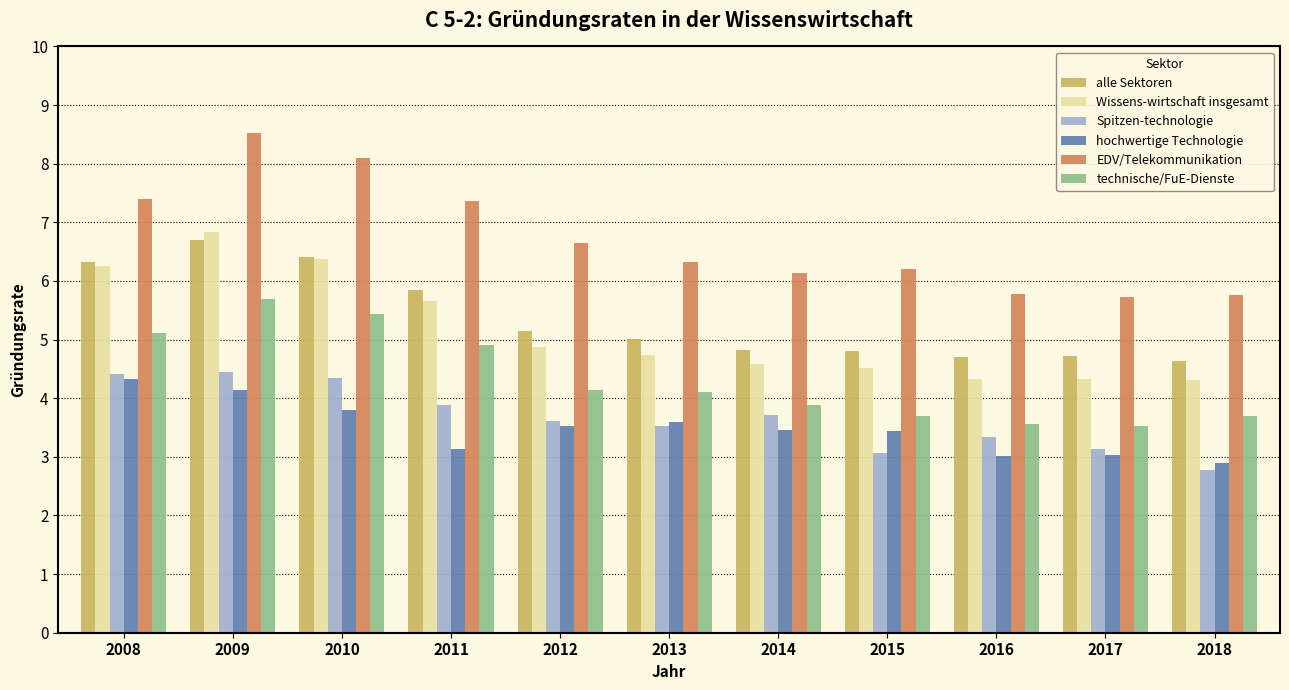

Read the EDV/Telekommunikation value at 2018.

5.8